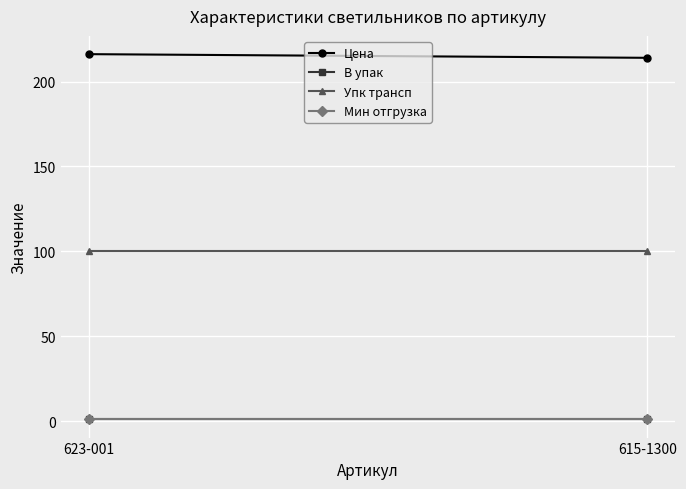

Rank the categories by Цена value from lowest to highest.

615-1300, 623-001